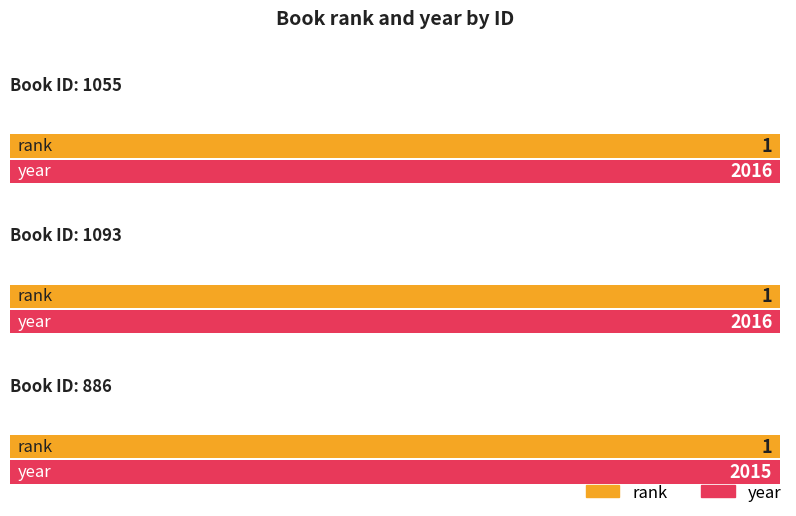

Which category has the highest value across all series?

1055